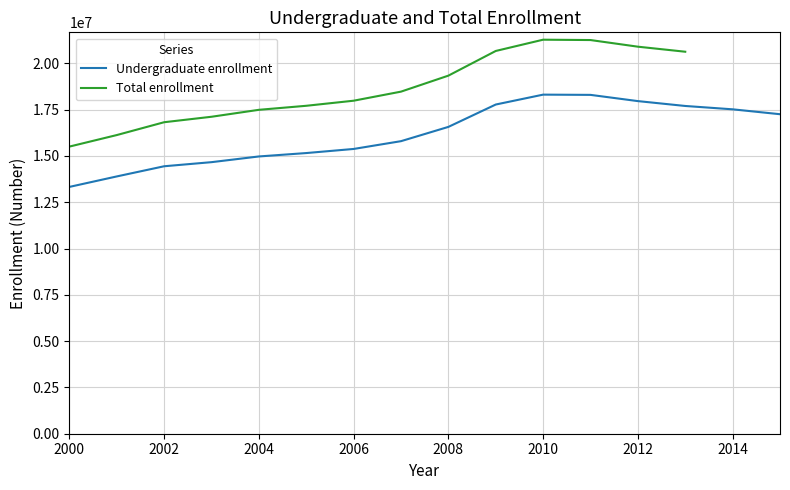

Reading left to right, extract all data points from this chart.

2000=13329803	2001=13895335	2002=14444738	2003=14666119	2004=14974136	2005=15157730	2006=15379340	2007=15799911	2008=16570857	2009=17778741	2010=18312649	2011=18299791	2012=17963547	2013=17700719	2014=17519741	2015=17255558